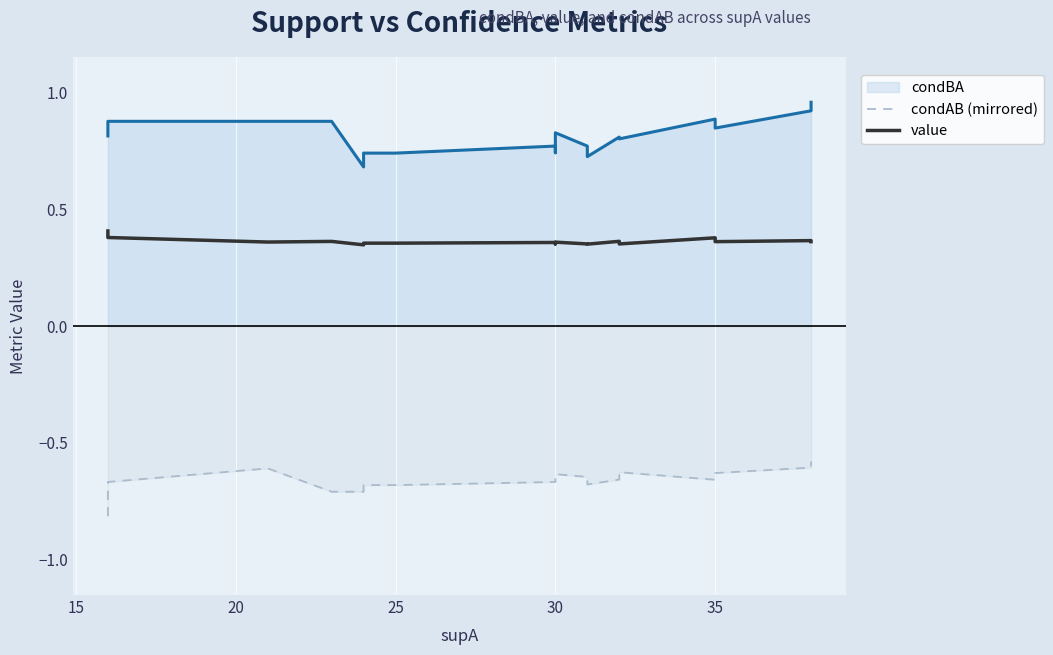

True or false: value and condAB (mirrored) intersect in this chart.

False